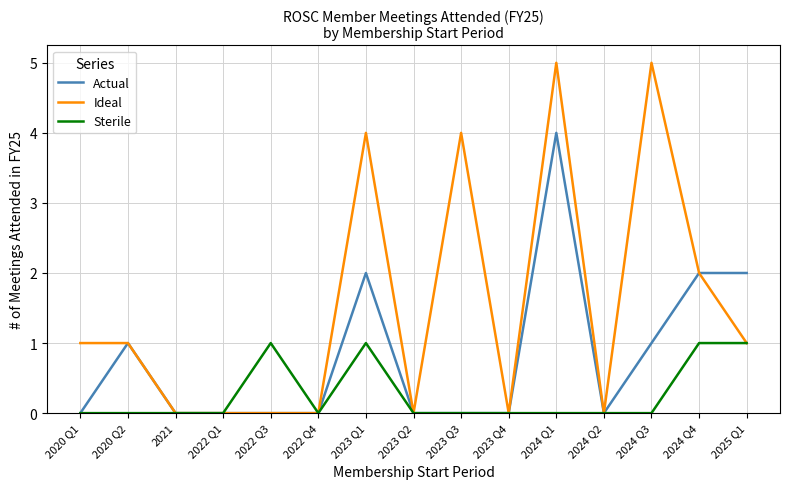

Is the value of Ideal at 2024 Q3 greater than the value of Sterile at 2021?

Yes